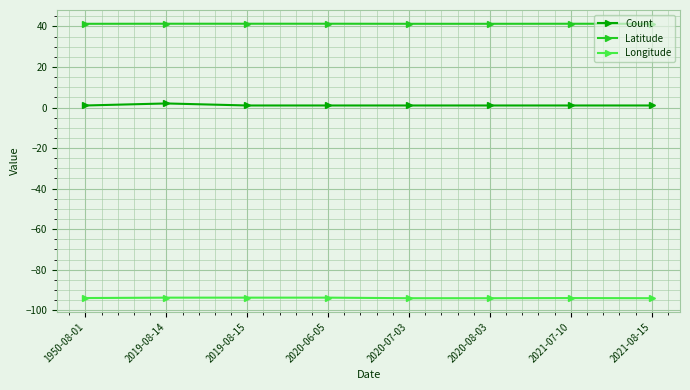

The value of Count at 2020-07-03 is 1.0. True or false?

True